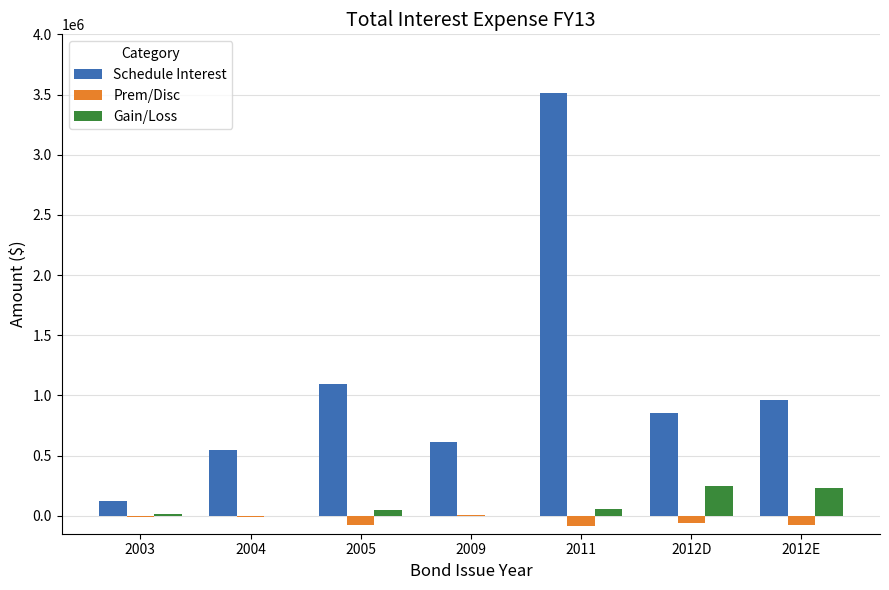

Which series has the largest range (max minus min)?

Schedule Interest